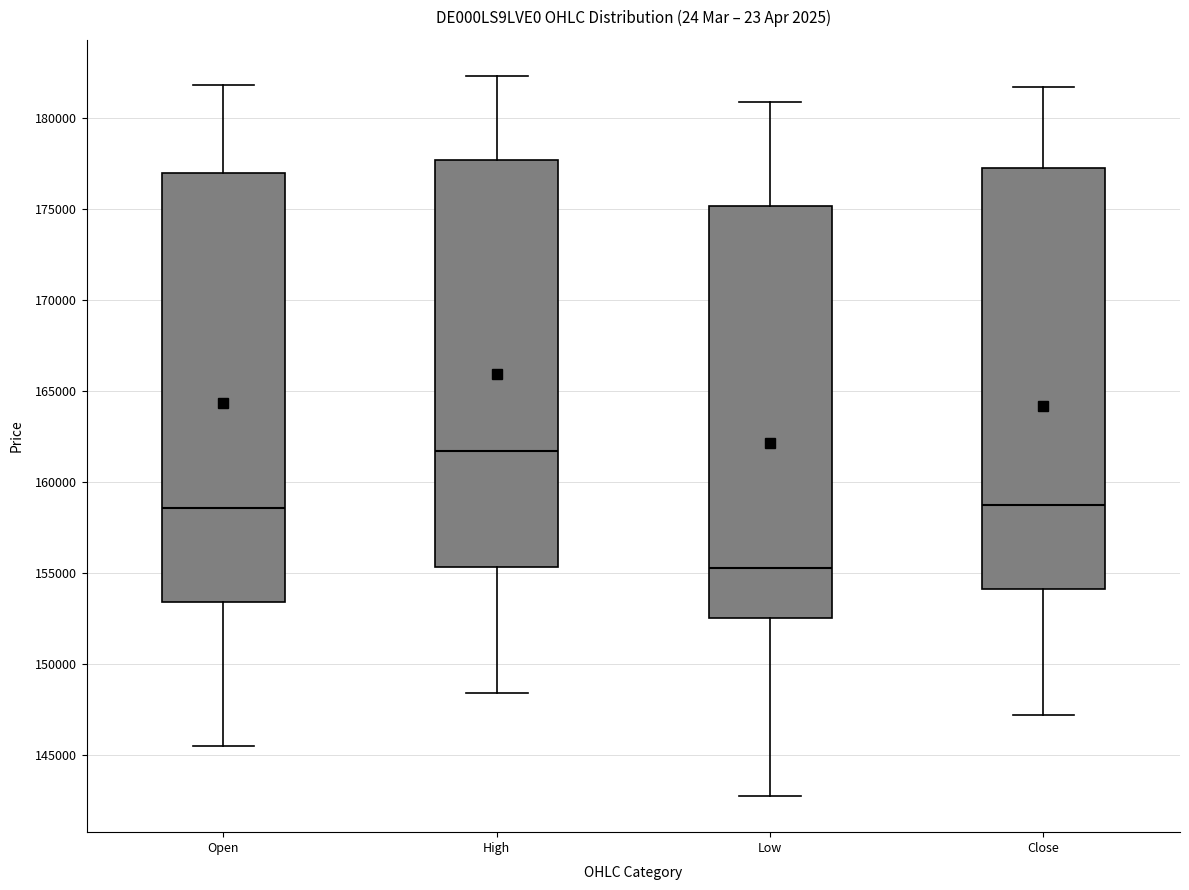

Reading left to right, read every box against the y-axis: the position of its median line, the range the box covers, and the ends of its whiskers. The values are not printed on the chart, so give them approximately, as read against the axis.

Open: median 158500, box 153500 to 177000, whiskers 145500 to 182000
High: median 161500, box 155500 to 177500, whiskers 148500 to 182500
Low: median 155000, box 152500 to 175000, whiskers 142500 to 181000
Close: median 158500, box 154000 to 177500, whiskers 147000 to 181500